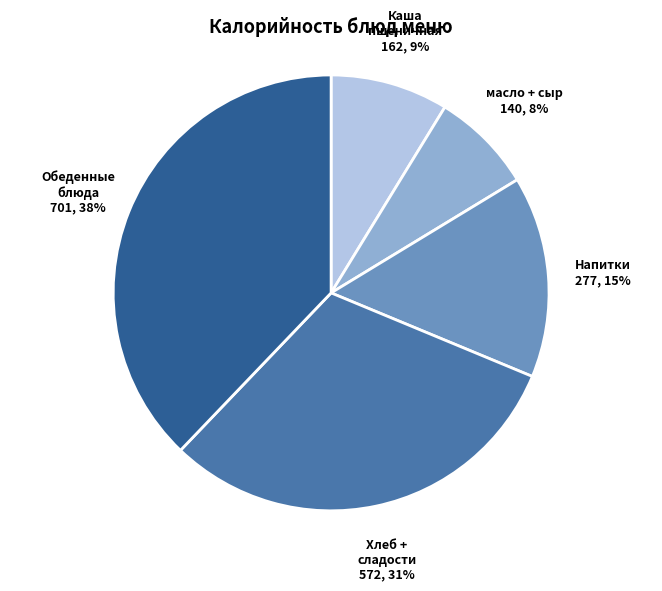

To the nearest percent, what is the average slice percentage?

20%